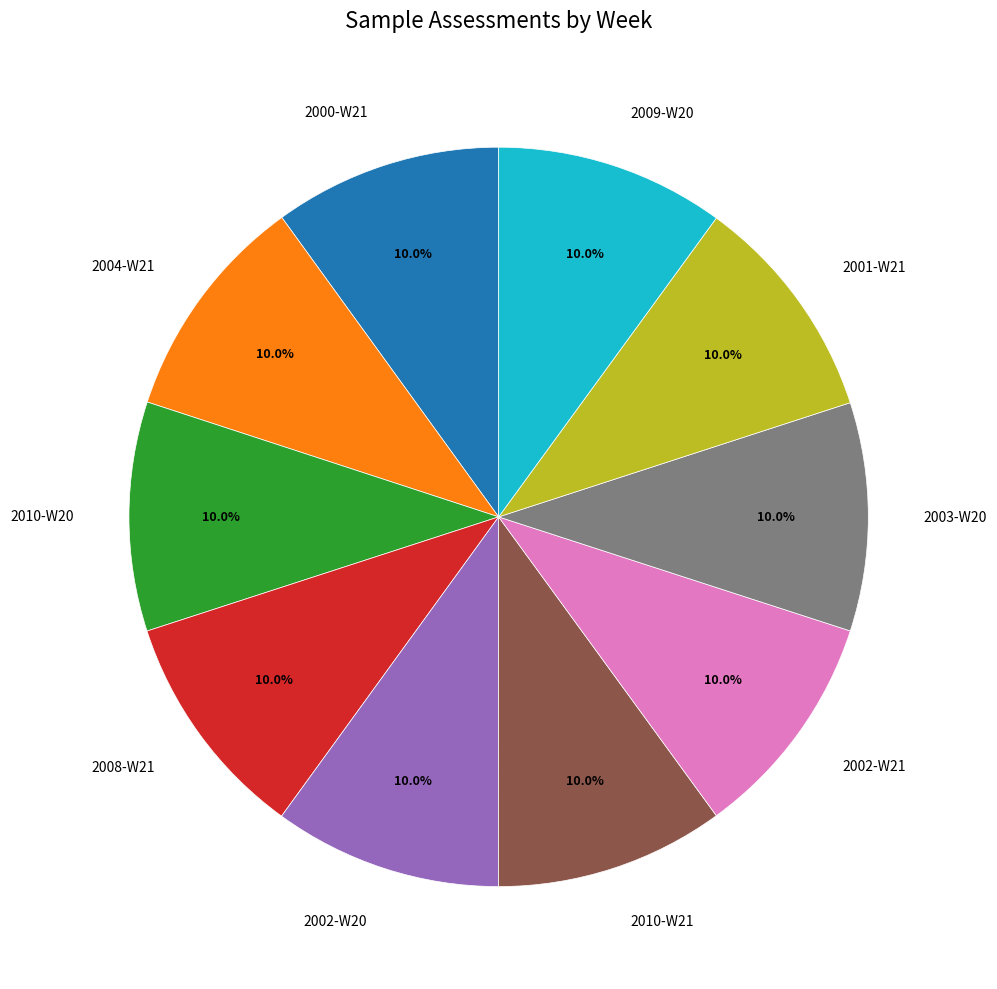

Combined, do 2000-W21 and 2003-W20 account for over 50%?

No